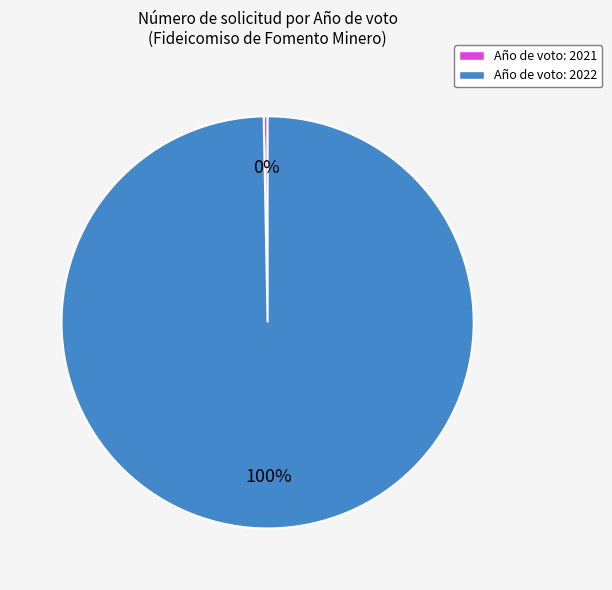

What is the smallest slice in the pie chart?

Año de voto: 2021